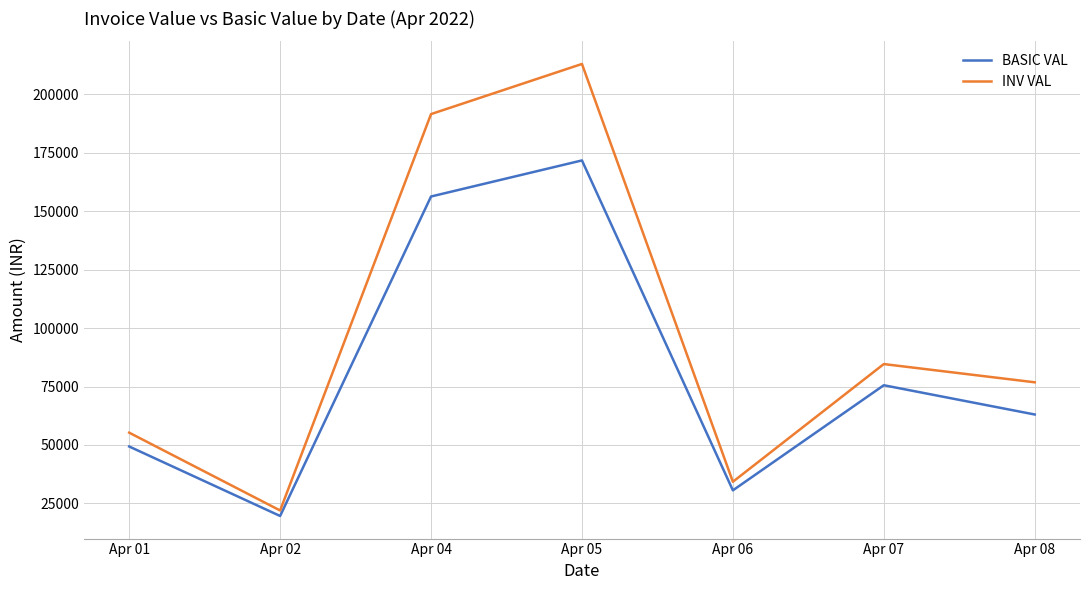

Which series has the largest range (max minus min)?

INV VAL